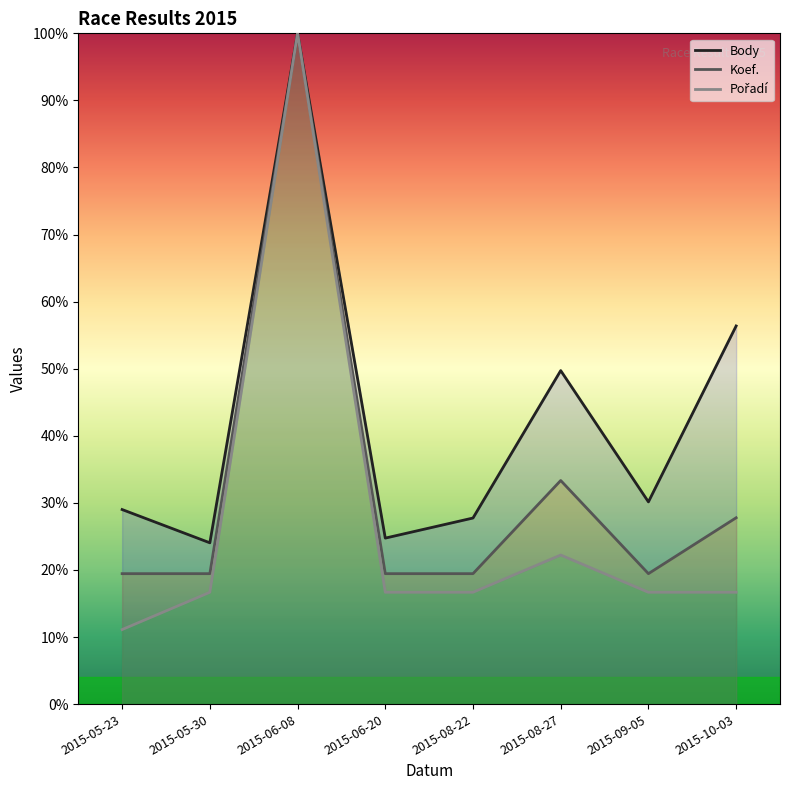

Reading left to right, extract all data points from this chart.

Body: 2015-05-23=0.3	2015-05-30=0.2	2015-06-08=1.0	2015-06-20=0.2	2015-08-22=0.3	2015-08-27=0.5	2015-09-05=0.3	2015-10-03=0.6
Koef.: 2015-05-23=0.2	2015-05-30=0.2	2015-06-08=1.0	2015-06-20=0.2	2015-08-22=0.2	2015-08-27=0.3	2015-09-05=0.2	2015-10-03=0.3
Pořadí: 2015-05-23=0.1	2015-05-30=0.2	2015-06-08=1.0	2015-06-20=0.2	2015-08-22=0.2	2015-08-27=0.2	2015-09-05=0.2	2015-10-03=0.2